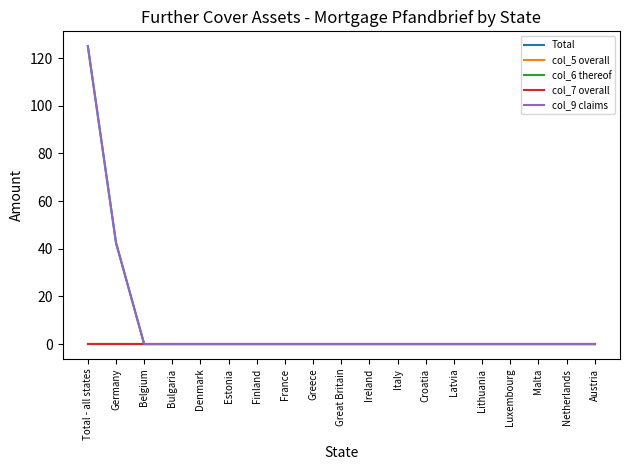

What is the maximum value shown in the chart?

125.0